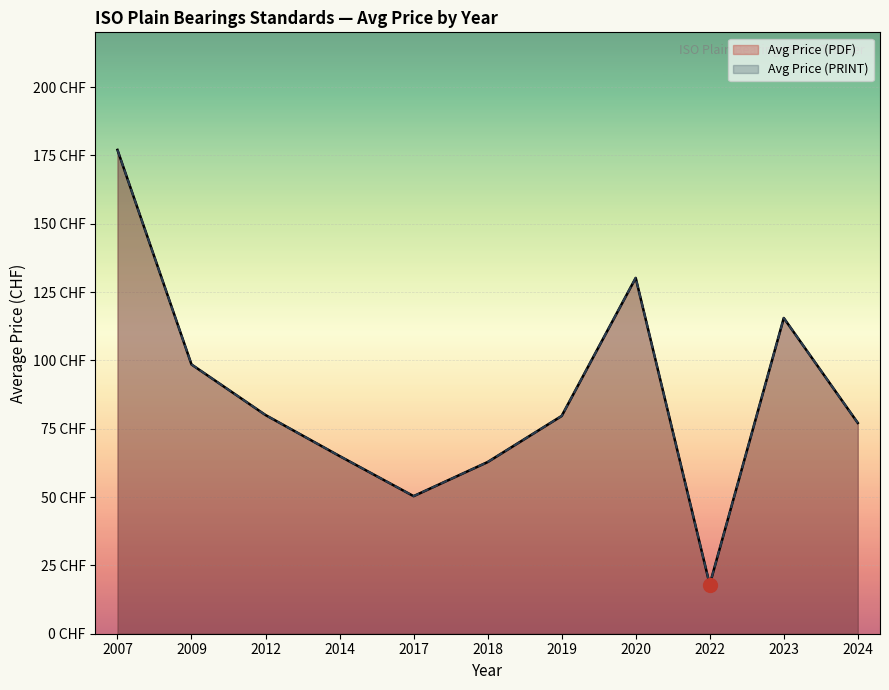

What is the difference between the maximum and minimum values in the Avg Price (PDF) series?

159.0